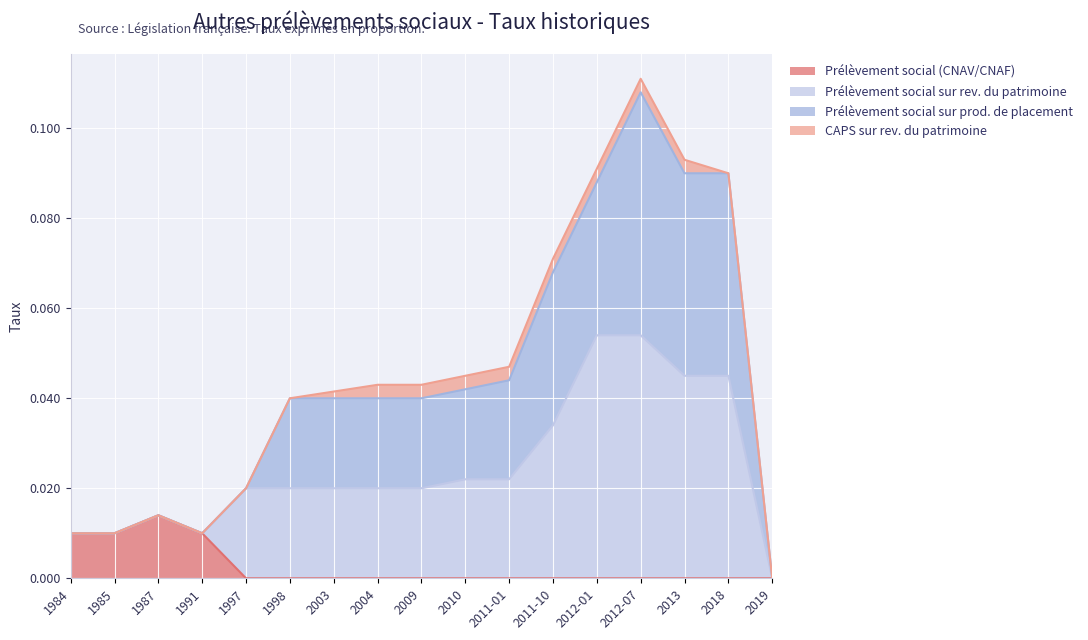

At which category is the sum across all series the highest?

2012-07